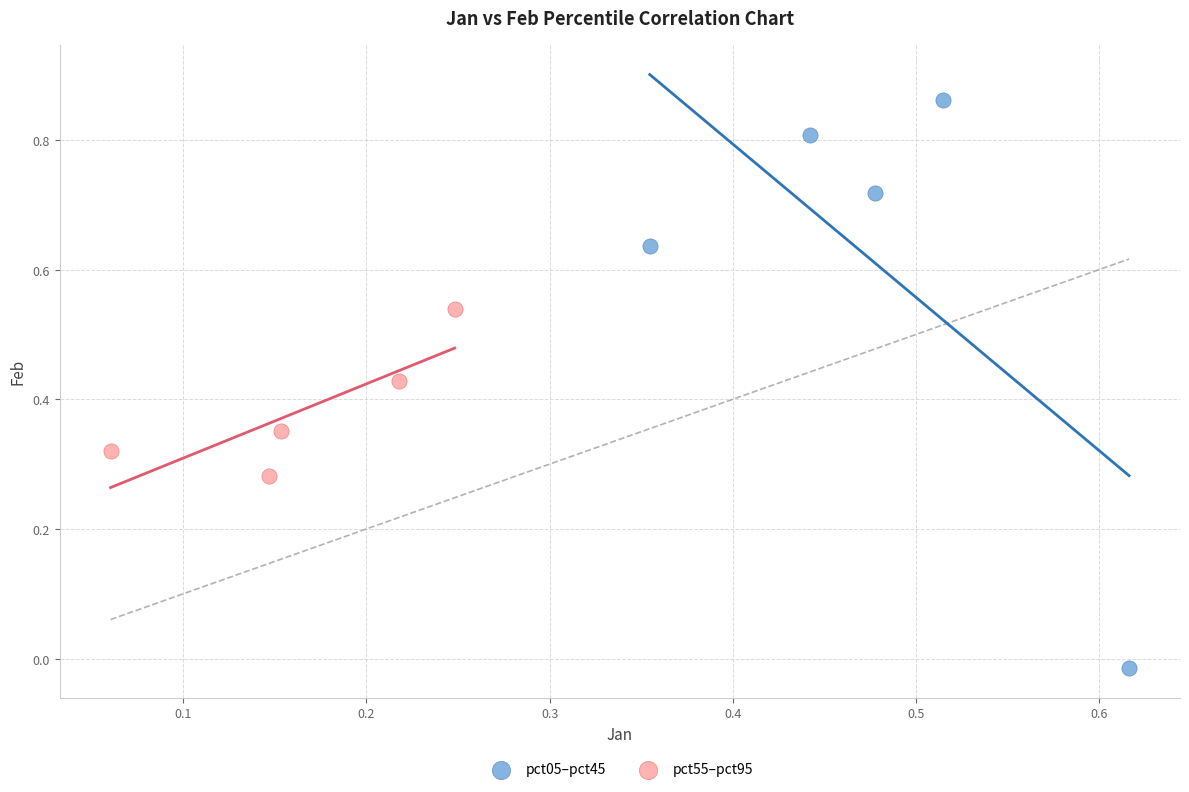

Which series has the widest spread of Y values?

pct05–pct45